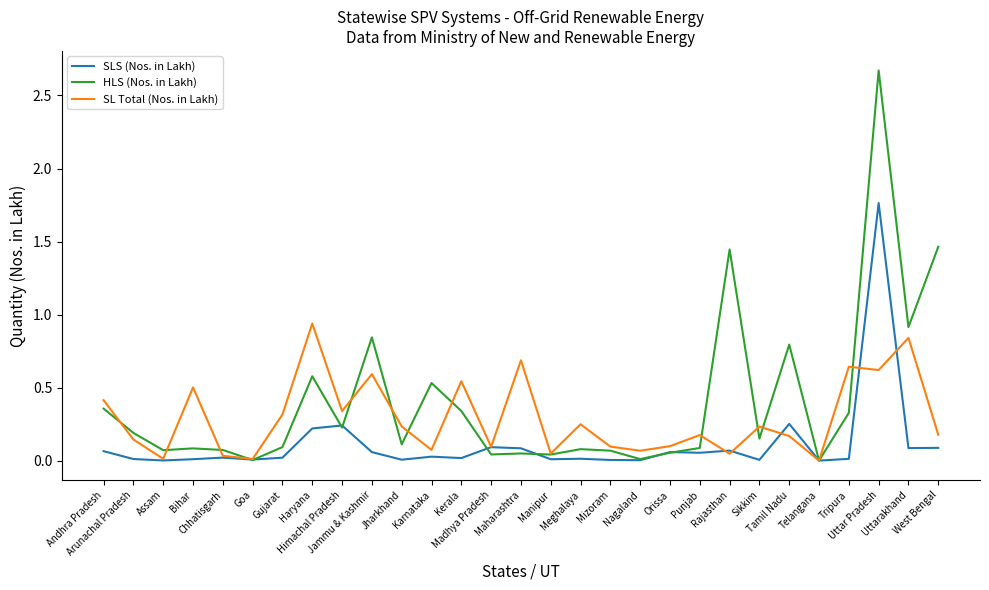

What is the maximum value shown in the chart?

2.7